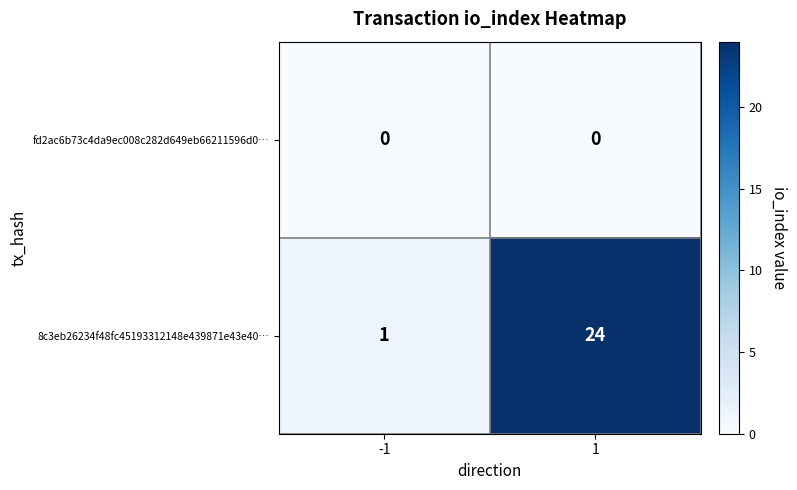

Is the value of fd2ac6b73c4da9ec008c282d649eb66211596d0… at -1 greater than the value of 8c3eb26234f48fc45193312148e439871e43e40… at 1?

No